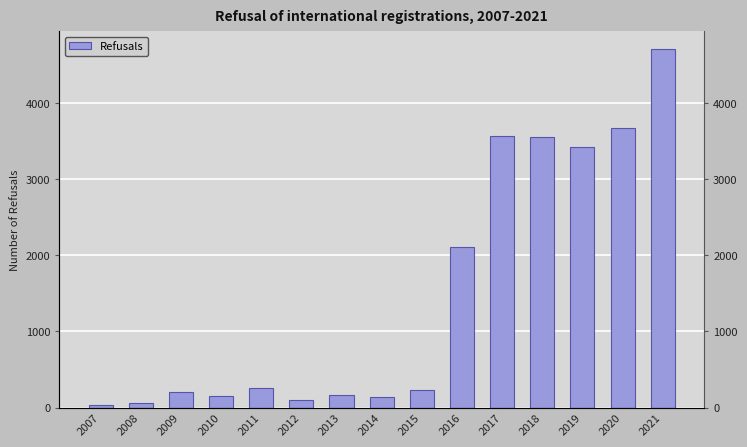

Reading right to left, transcribe all the data shown in this chart.

4707	3678	3420	3548	3562	2106	235	143	163	98	255	151	206	60	39